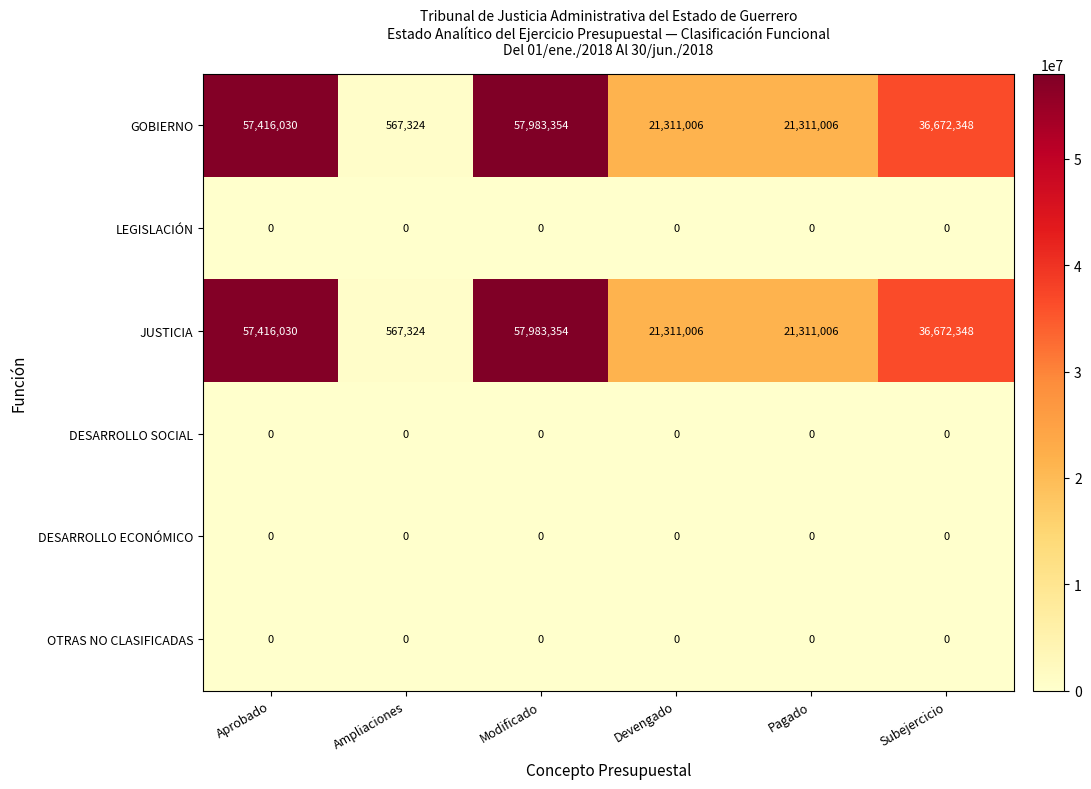

Is the value of GOBIERNO at Modificado greater than the value of DESARROLLO SOCIAL at Devengado?

Yes